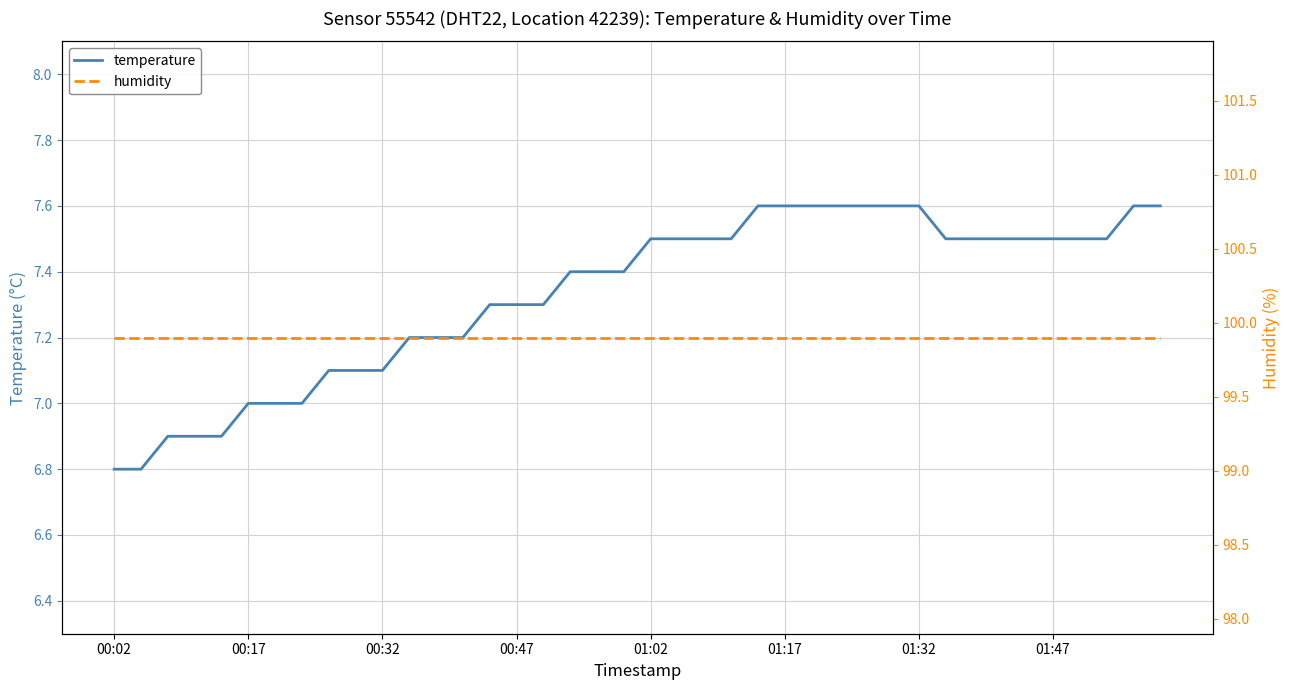

Which category has the lowest value in the temperature series?

00:02